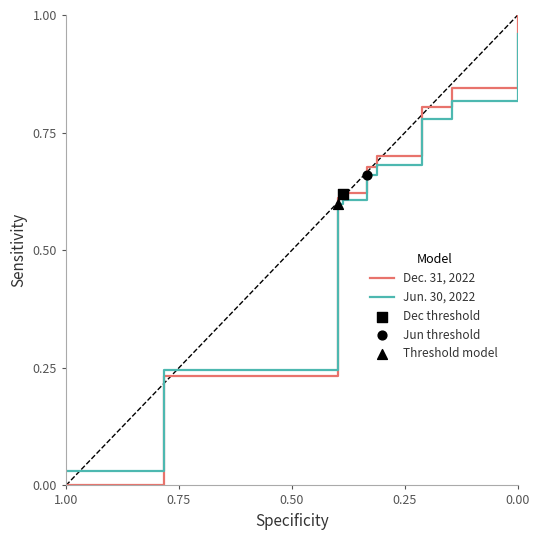

At which category is the sum across all series the highest?

12